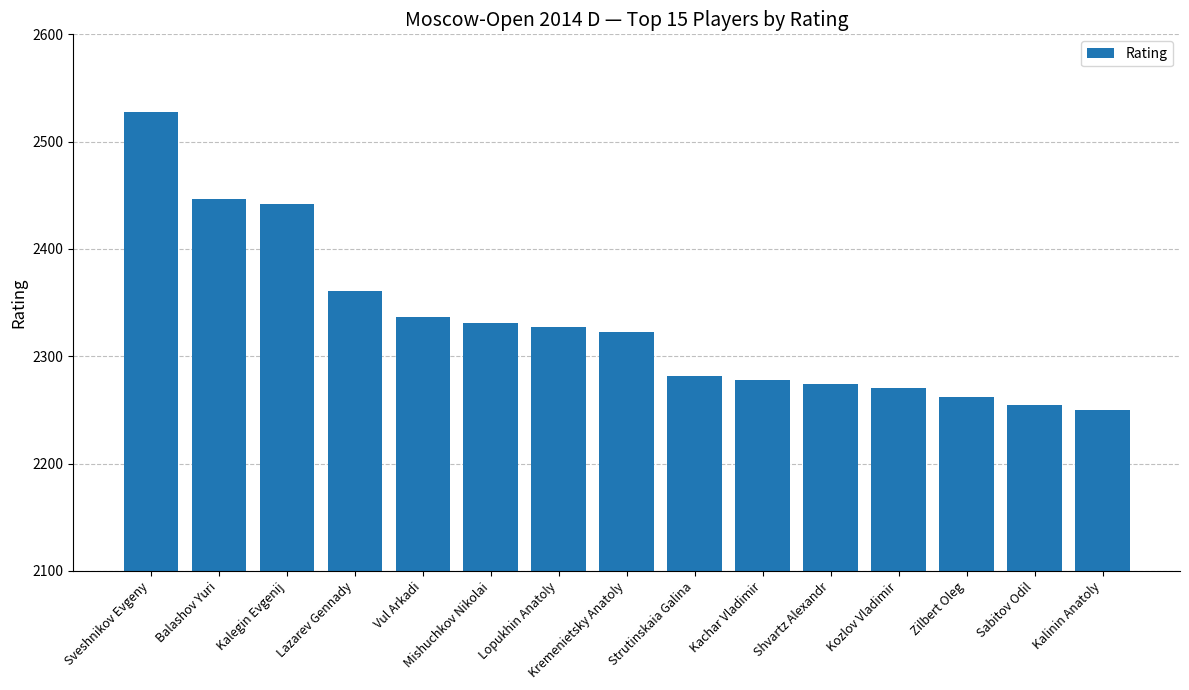

Reading left to right, transcribe all the data shown in this chart.

2528	2447	2442	2361	2337	2331	2327	2323	2282	2278	2274	2270	2262	2255	2250